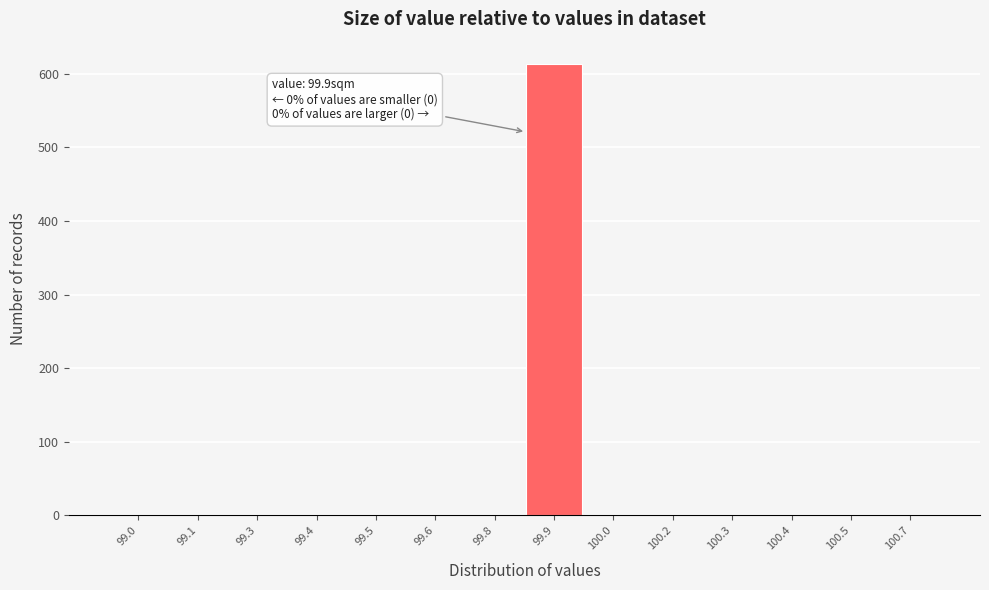

Reading left to right, what are all the values shown in this chart?

99.0=0	99.1=0	99.3=0	99.4=0	99.5=0	99.6=0	99.8=0	99.9=613	100.0=0	100.2=0	100.3=0	100.4=0	100.5=0	100.7=0